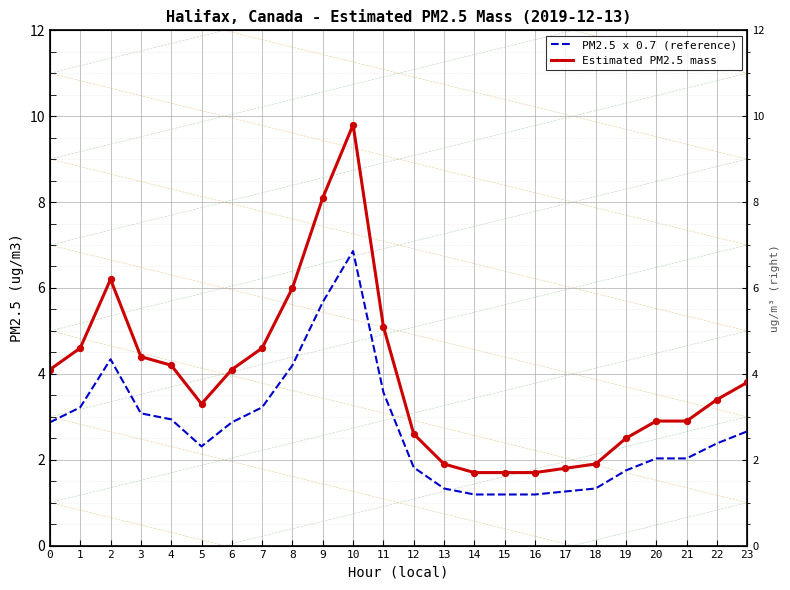

What is the total value across all series at 15?

2.9